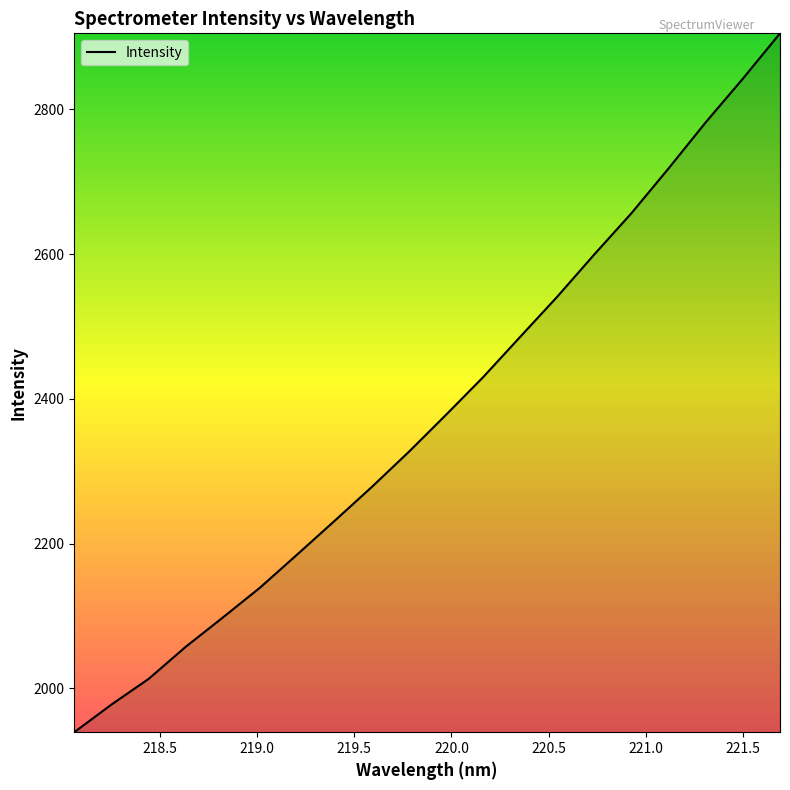

What is the difference between the maximum and minimum values?

965.2